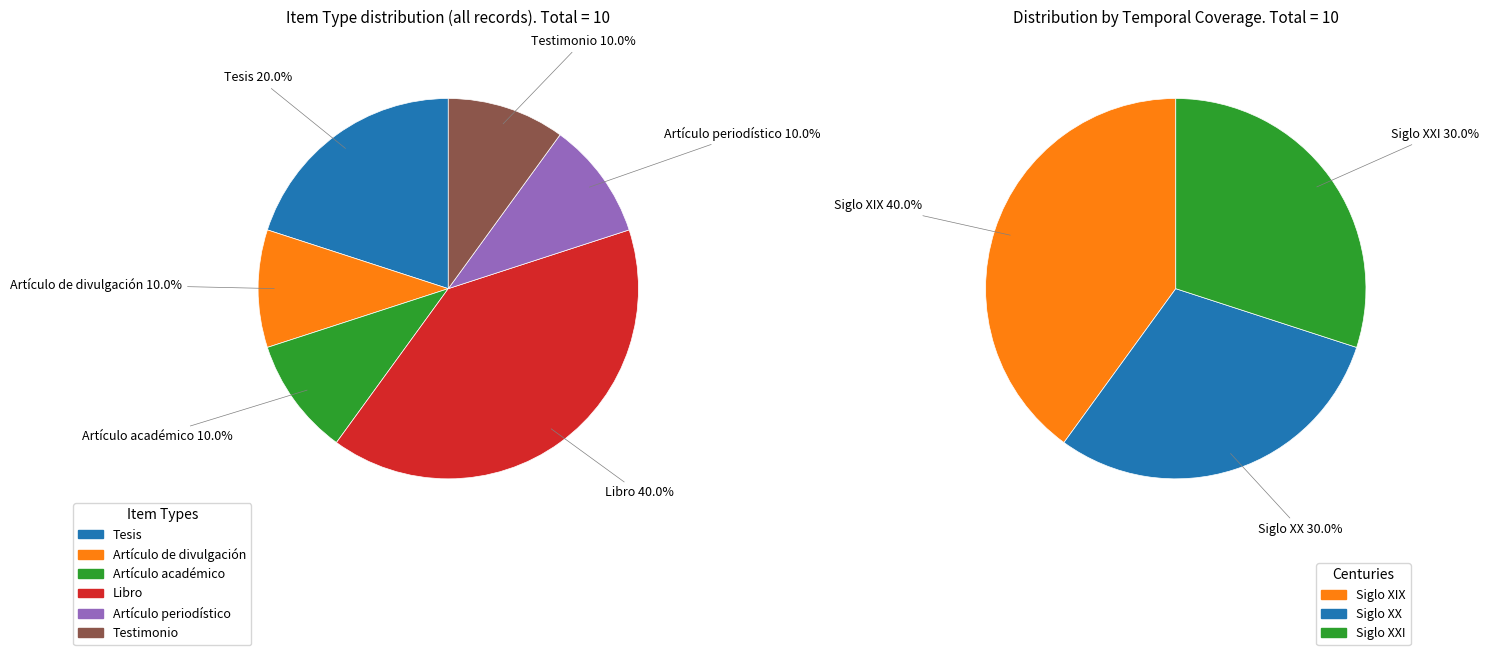

Which category has the biggest portion of the pie?

Libro